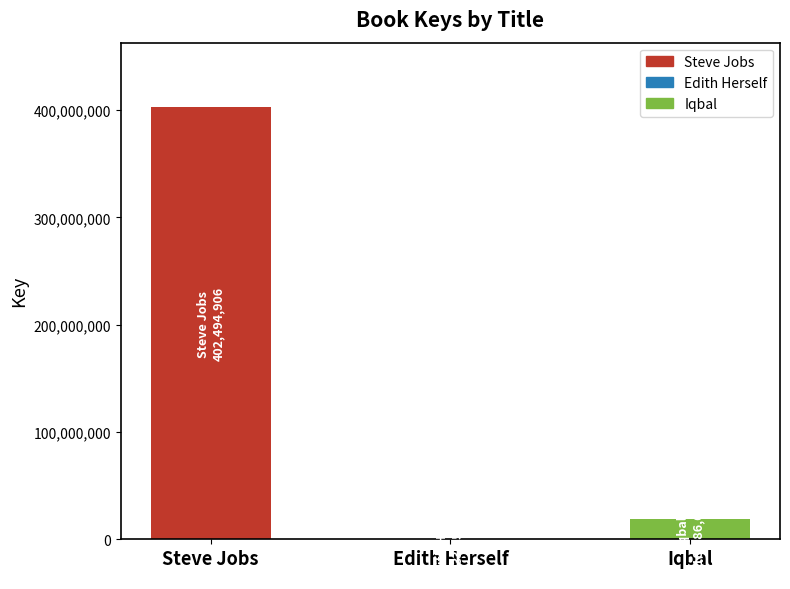

Is it true that the value at Edith Herself is 331596?

True